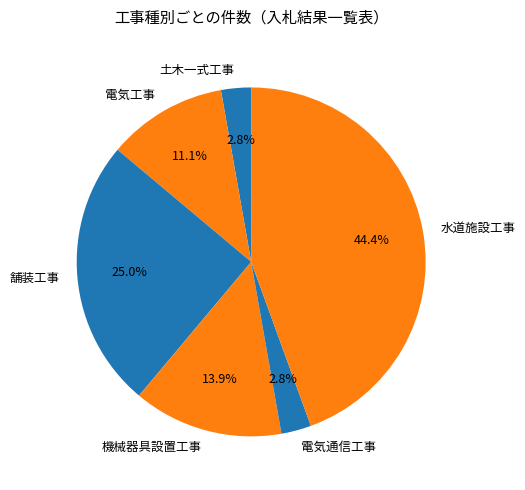

Which slice is the largest?

水道施設工事